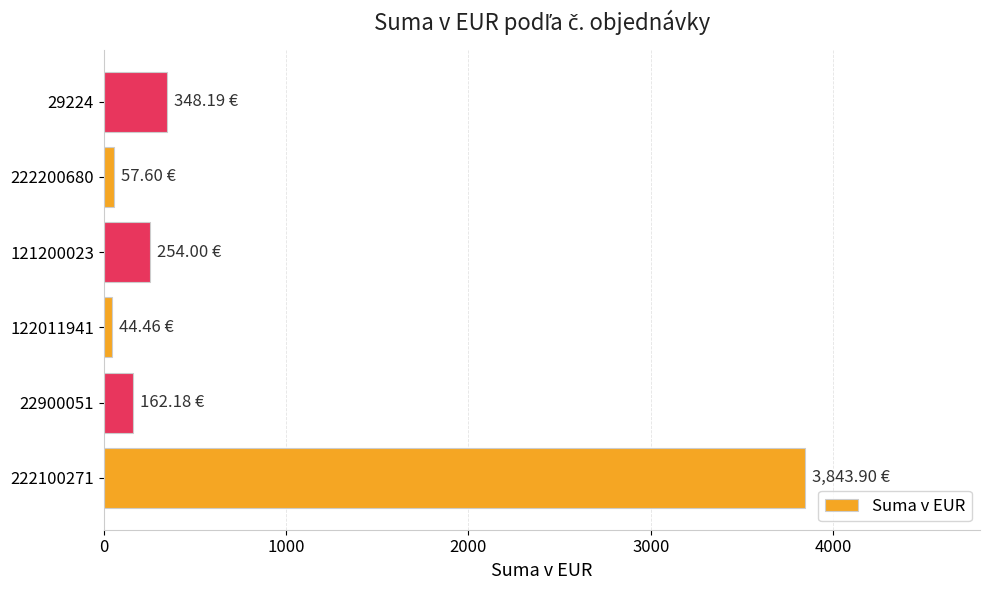

What is the average value?

785.1